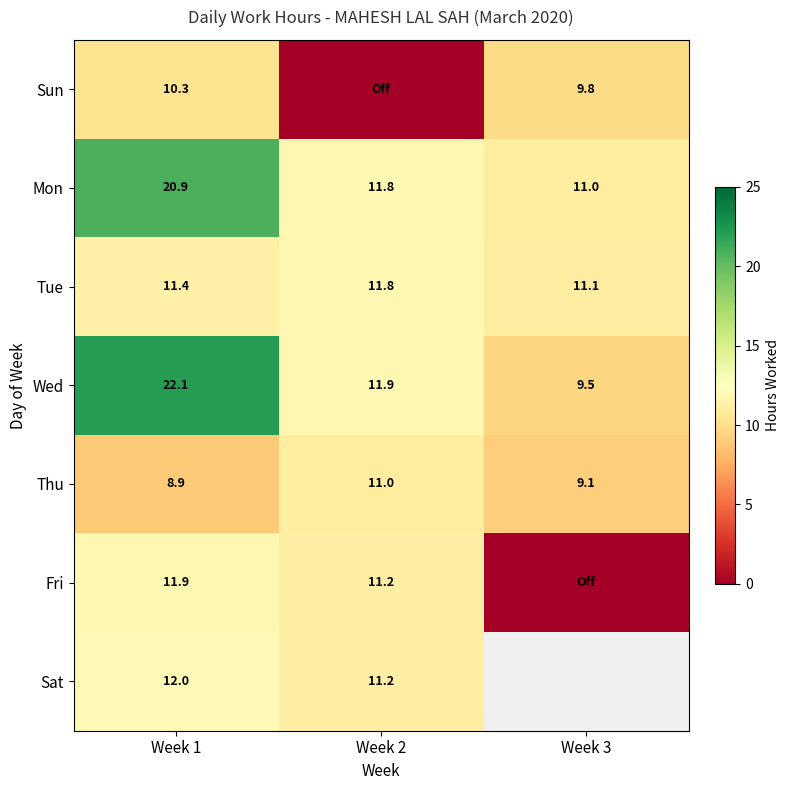

Is the value of Fri at Week 1 greater than the value of Thu at Week 3?

Yes